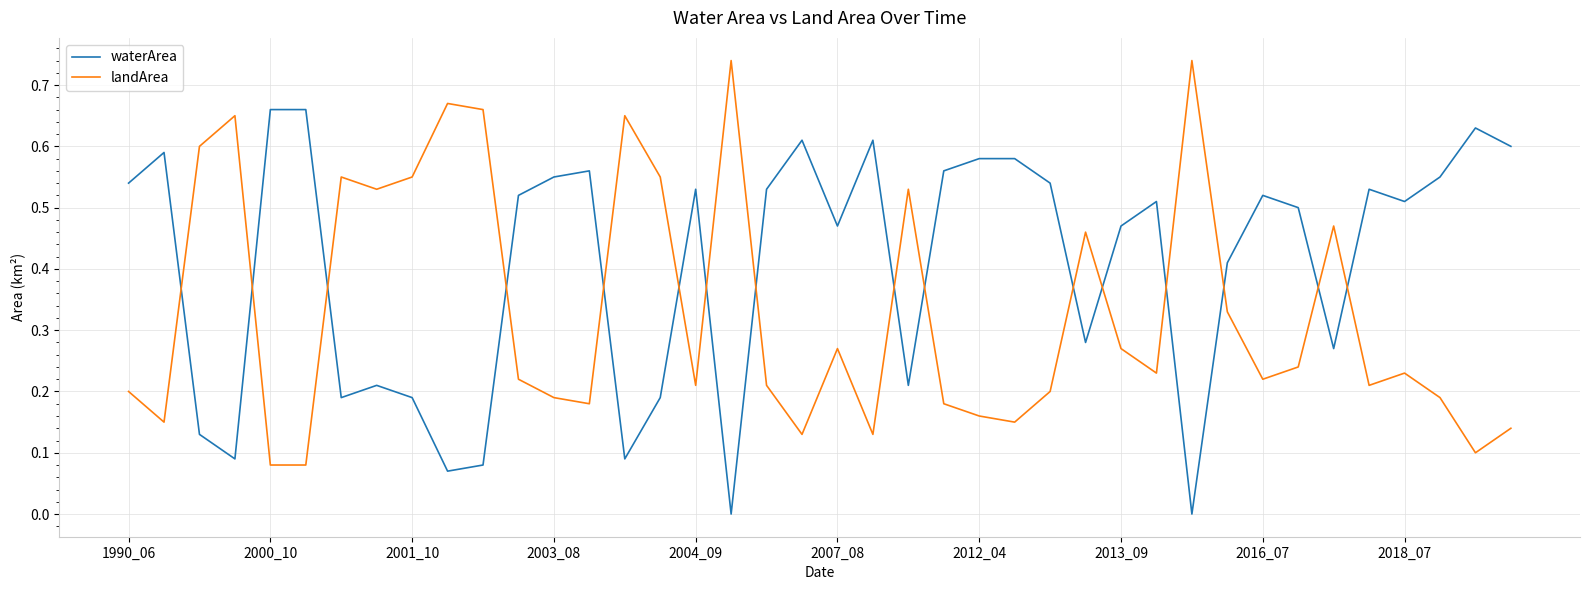

Which series ends up on top after the final intersection of waterArea and landArea?

waterArea